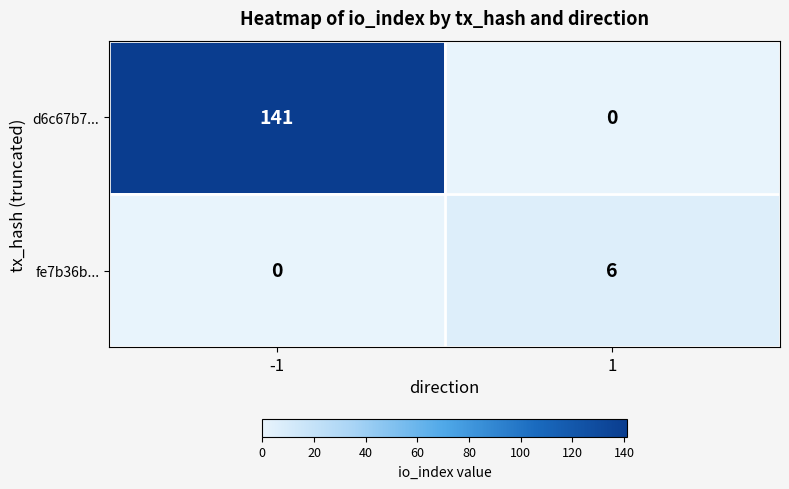

What is the spread (max minus min) of values at -1?

141